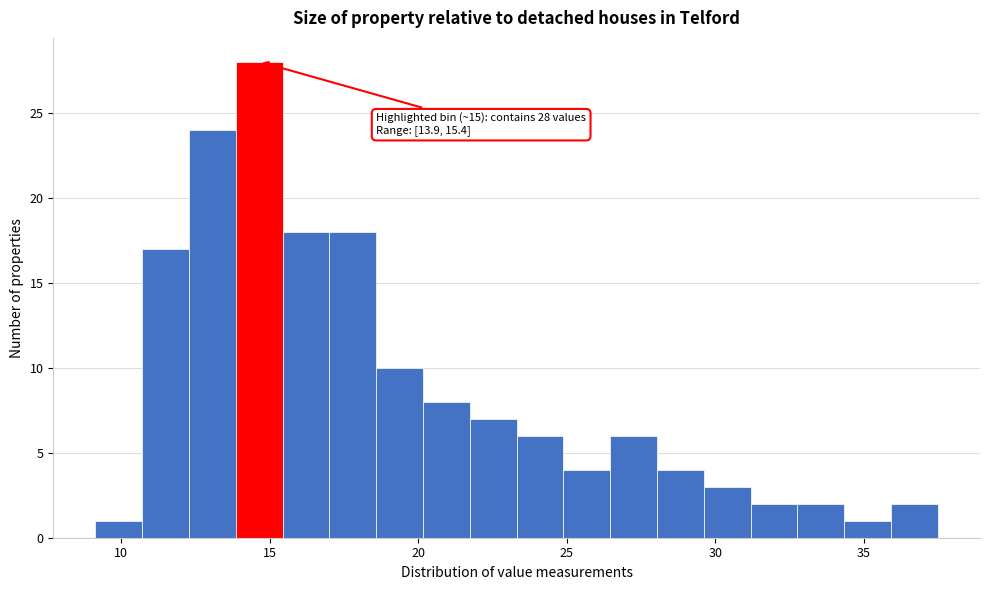

Read against the x-axis, roughly where is the centre of the tallest bar?

14.5